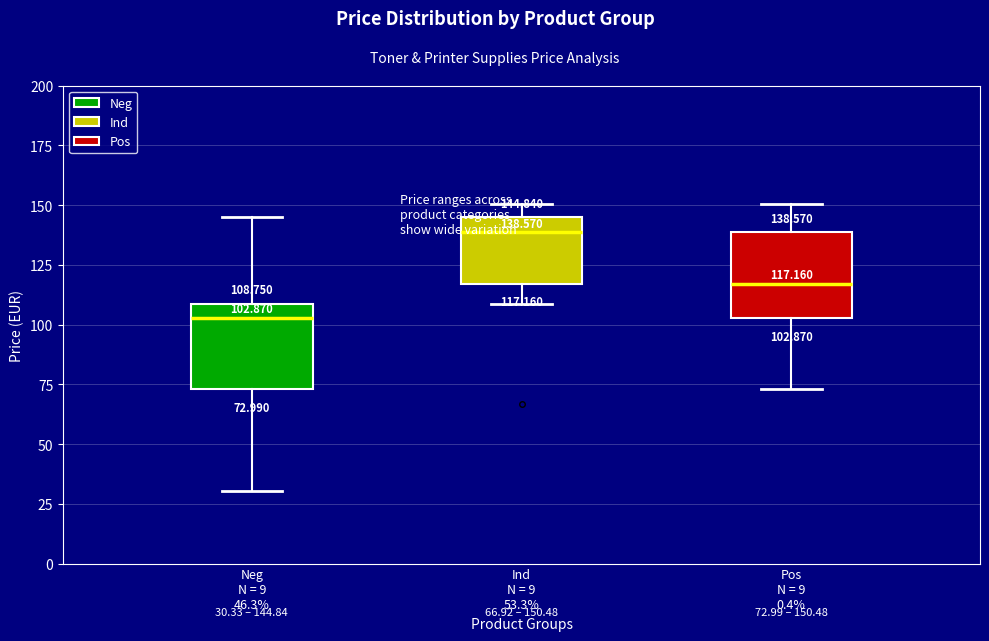

Which box's median line is the lowest?

Neg N = 9 46.3%